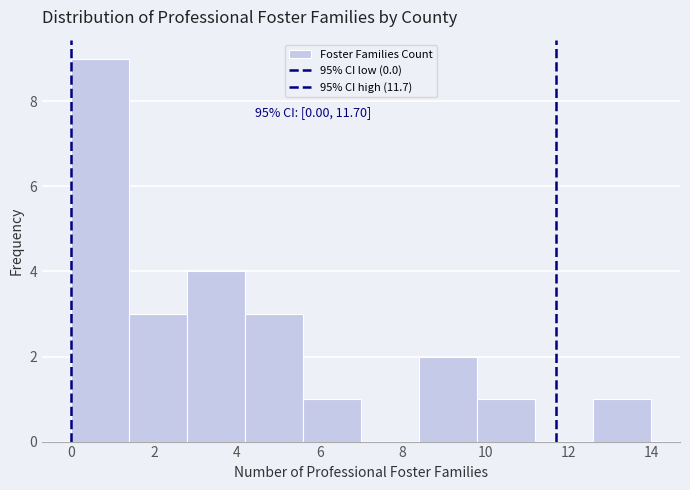

Which range on the x-axis has the tallest bar?

0.0 to 1.4